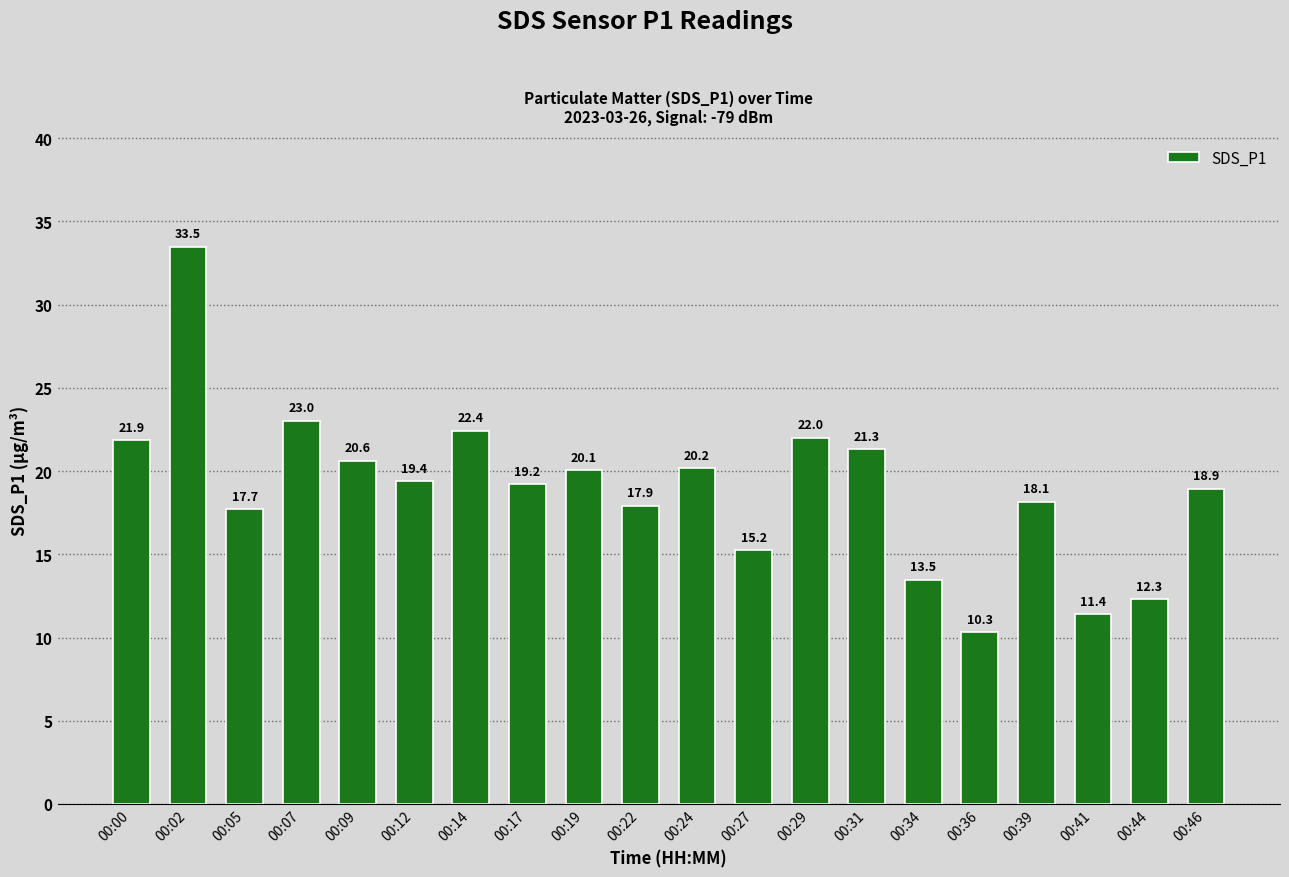

Rank the categories by value from highest to lowest.

00:02, 00:07, 00:14, 00:29, 00:00, 00:31, 00:09, 00:24, 00:19, 00:12, 00:17, 00:46, 00:39, 00:22, 00:05, 00:27, 00:34, 00:44, 00:41, 00:36